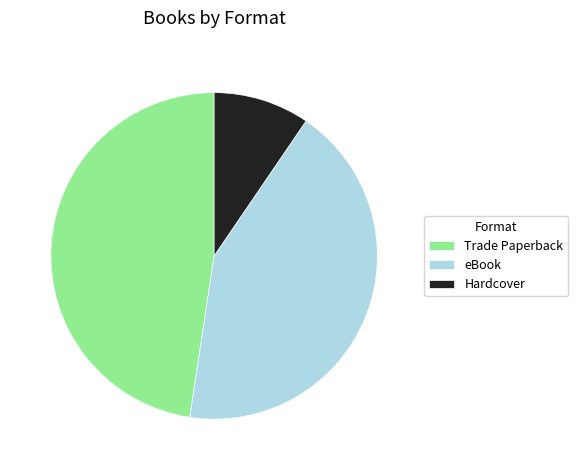

Is eBook the majority of the pie?

No